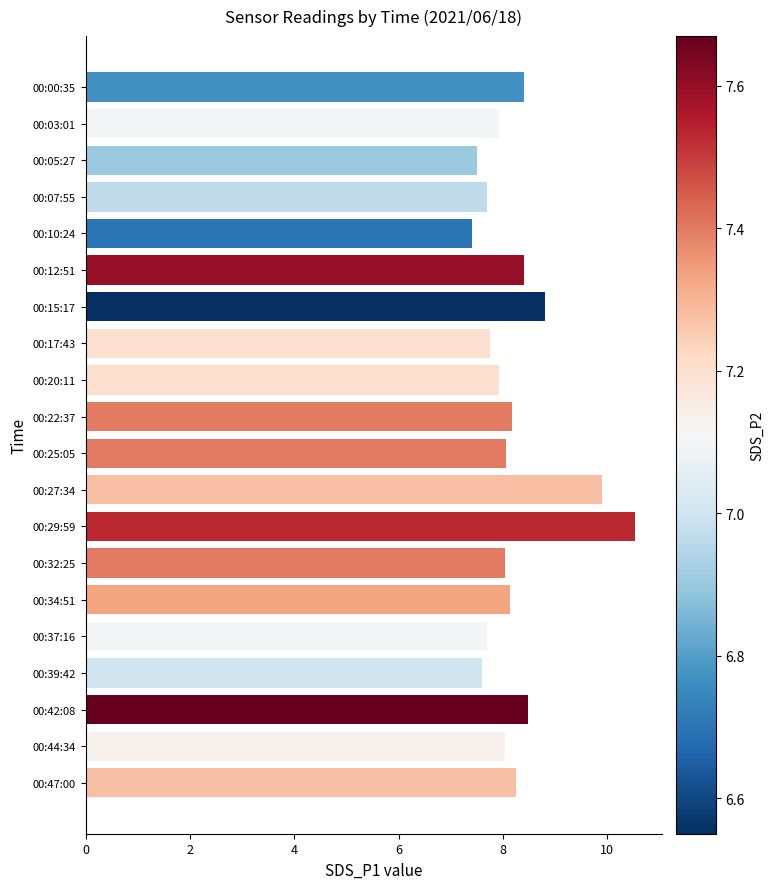

How many series are shown in this chart?

1